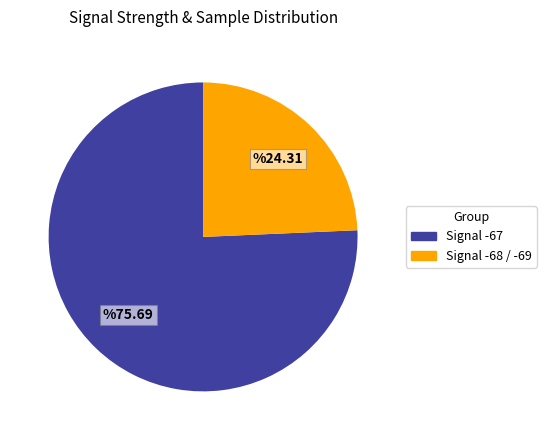

Is there a majority slice in this chart?

Yes